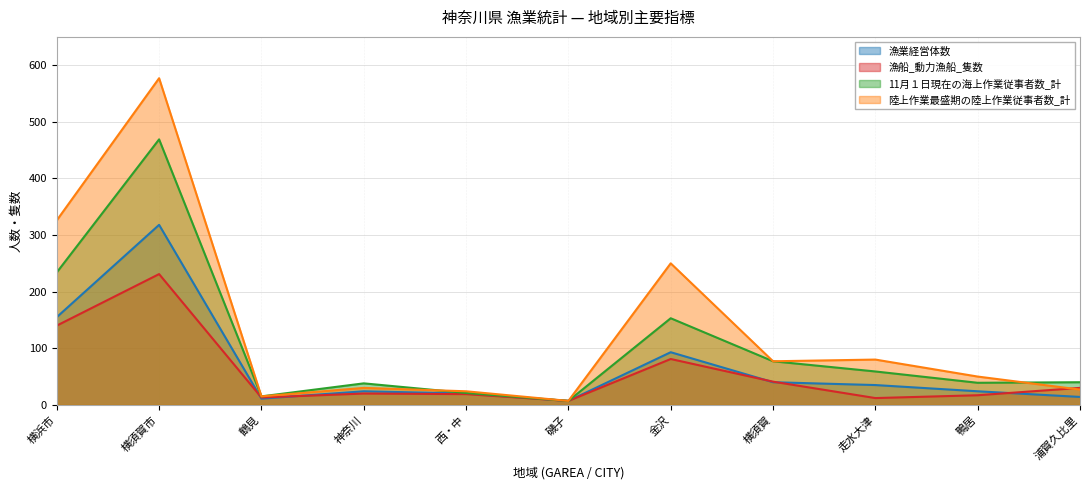

What position from the left is 横須賀?

8